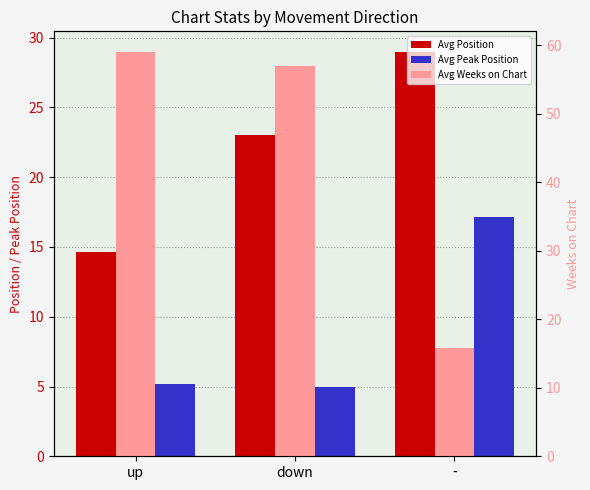

Reading right to left, transcribe all the data shown in this chart.

Avg Position: 29.0	23.0	14.6
Avg Peak Position: 17.1	5.0	5.2
Avg Weeks on Chart: 15.8	57.0	59.1